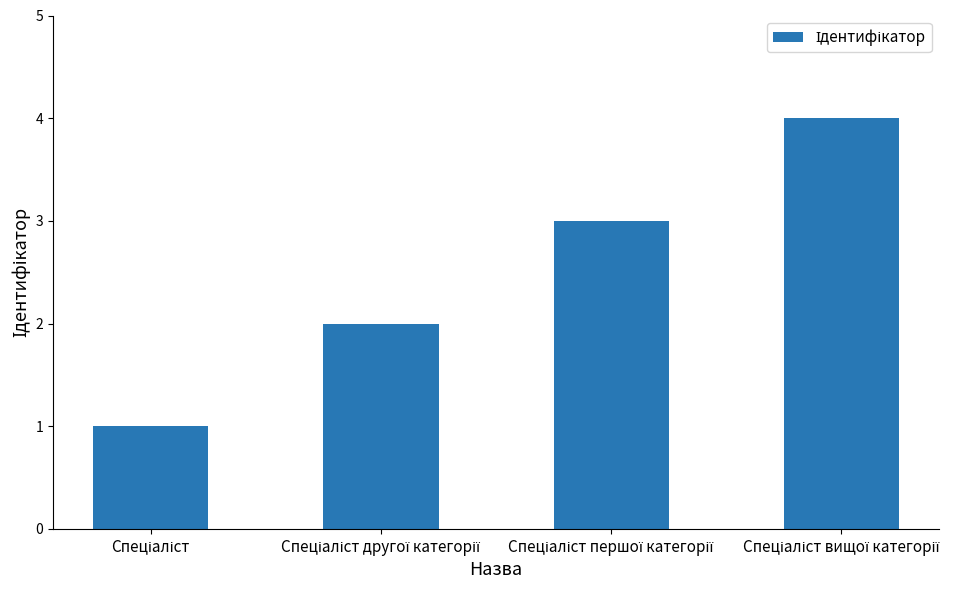

What is the sum of all values?

10